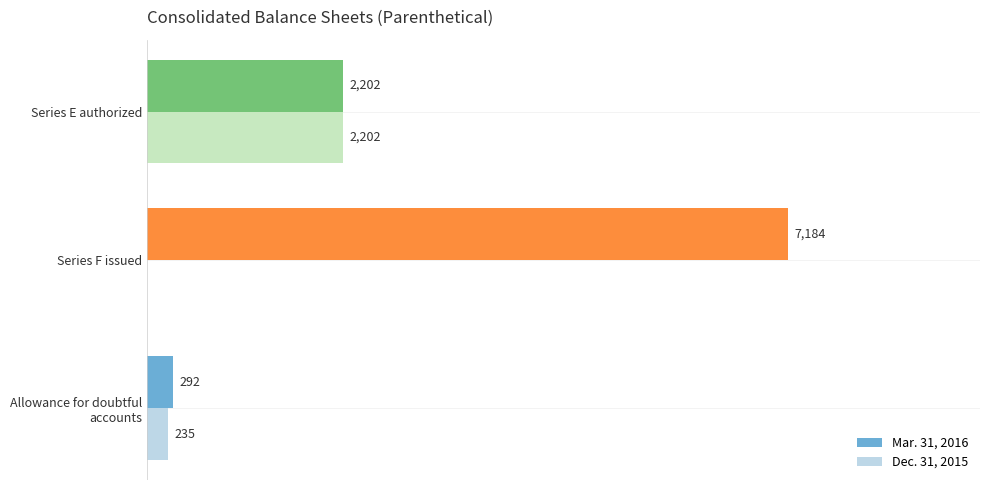

At which category does the chart reach its peak across all series?

Series F issued